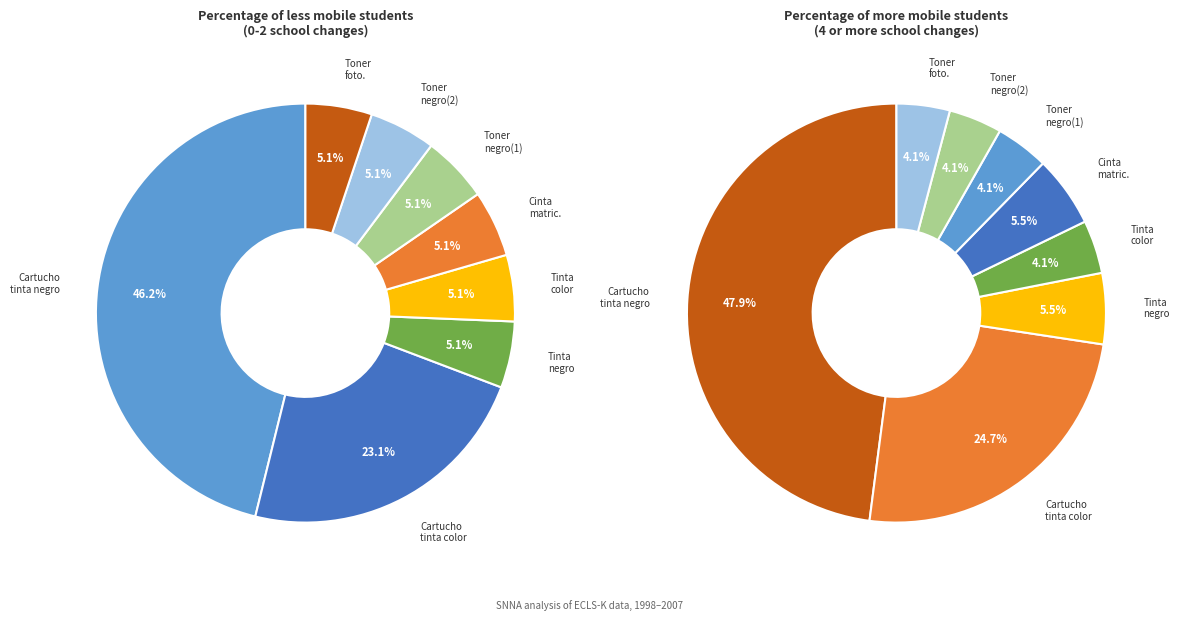

To the nearest percent, what is the average slice percentage?

12%